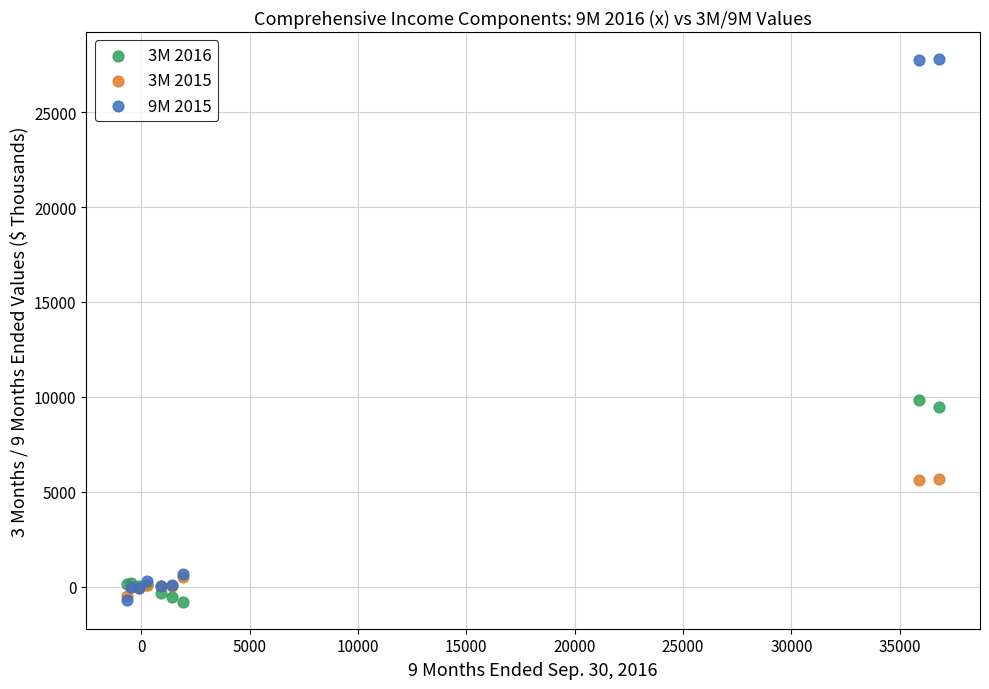

Across all series, what Y value is closest to 13504?

9828